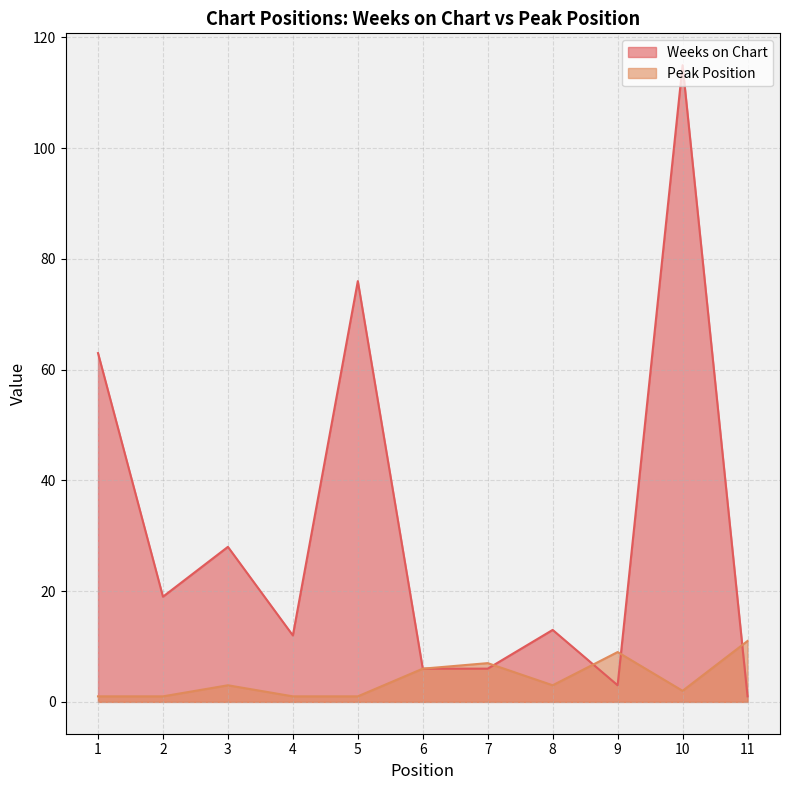

At which category does the chart reach its peak across all series?

10